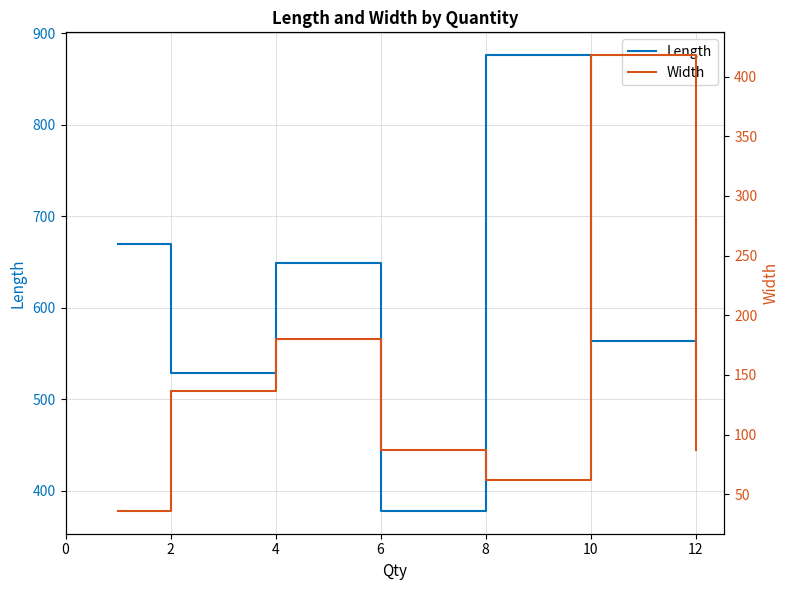

At which category does Width reach its first local peak?

4